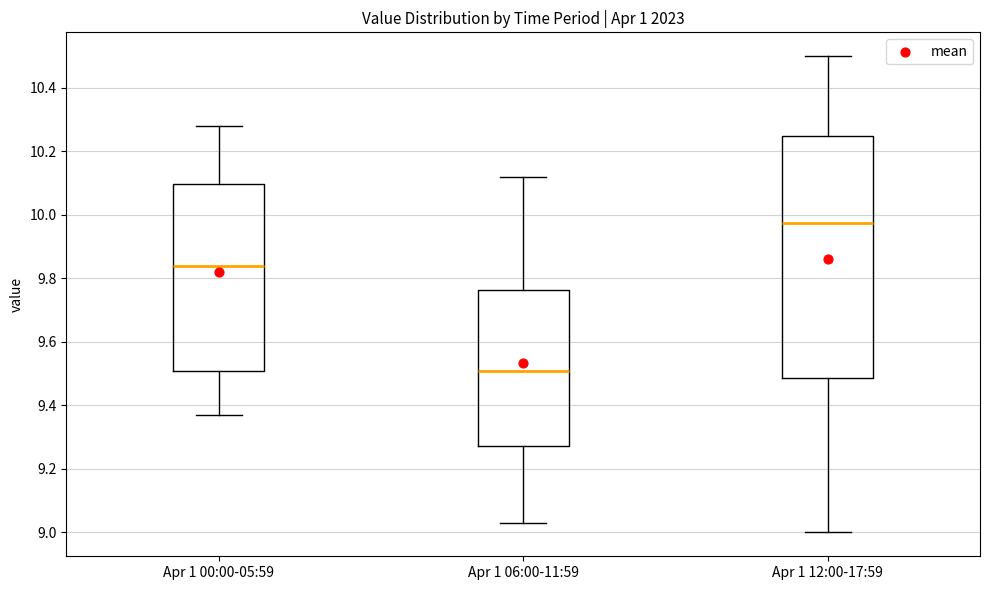

Which box is the tallest, from its lower edge to its upper edge?

Apr 1 12:00-17:59